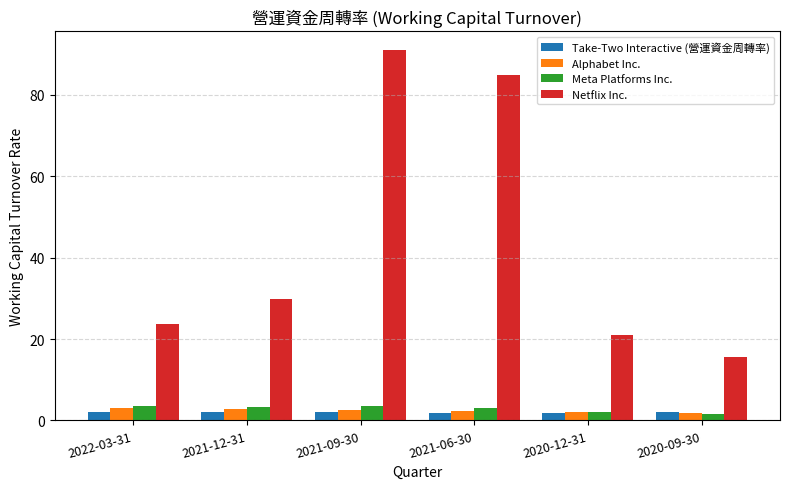

How many categories are shown in the chart?

6